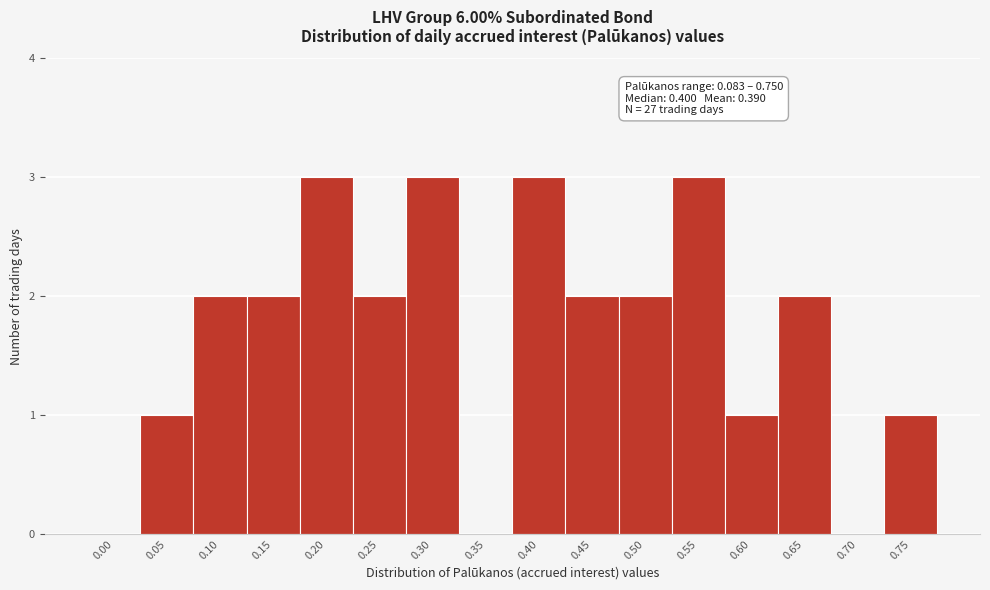

Reading left to right, transcribe all the data shown in this chart.

0.00=0	0.05=1	0.10=2	0.15=2	0.20=3	0.25=2	0.30=3	0.35=0	0.40=3	0.45=2	0.50=2	0.55=3	0.60=1	0.65=2	0.70=0	0.75=1